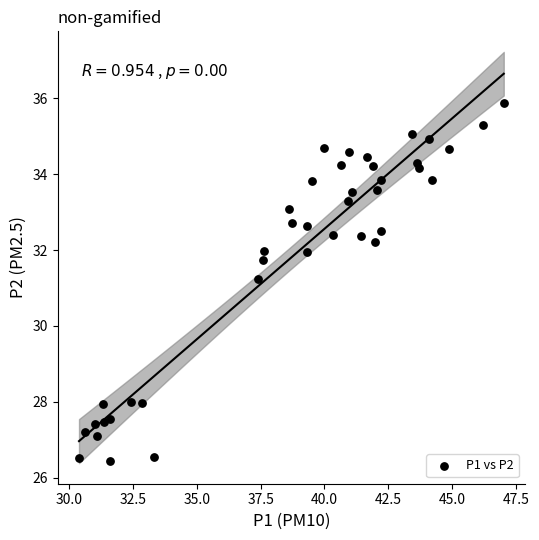

What is the range of Y values (max minus min)?

9.4